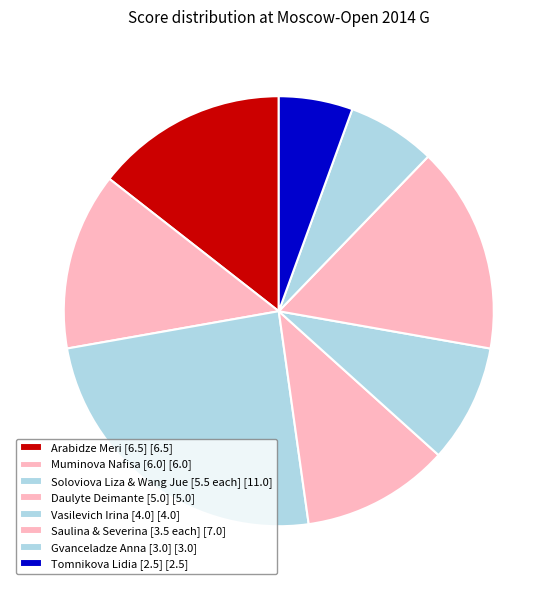

Count the number of slices in the pie.

8